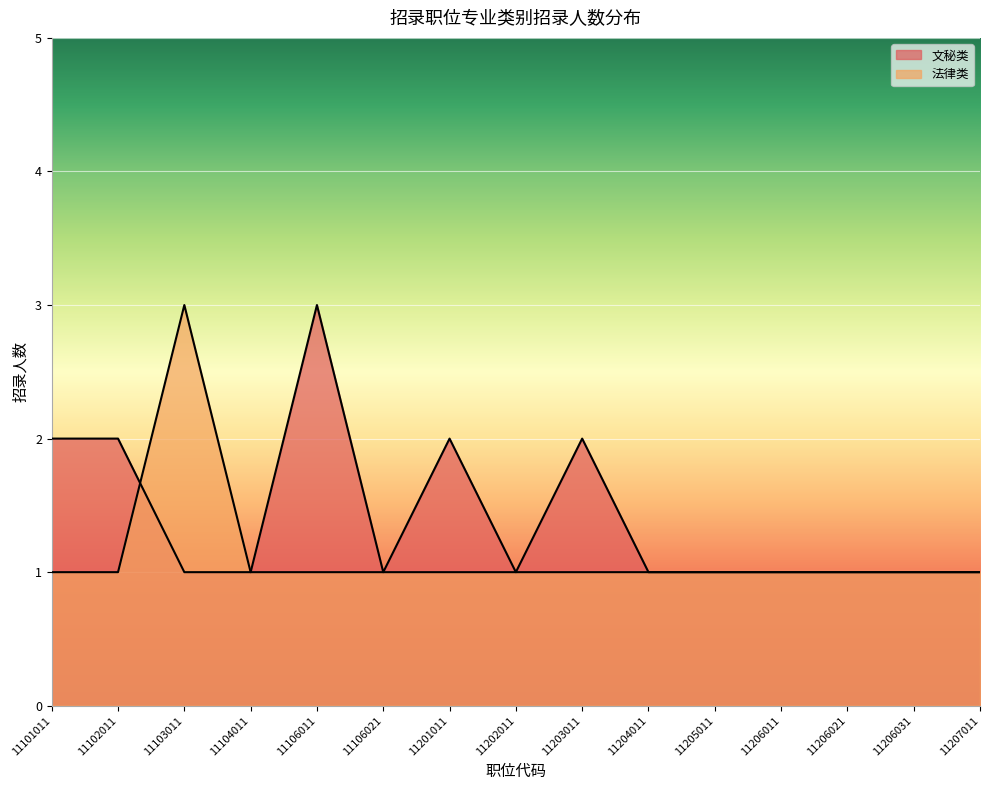

Is it true that 法律类 equals 2 at 11207011?

False